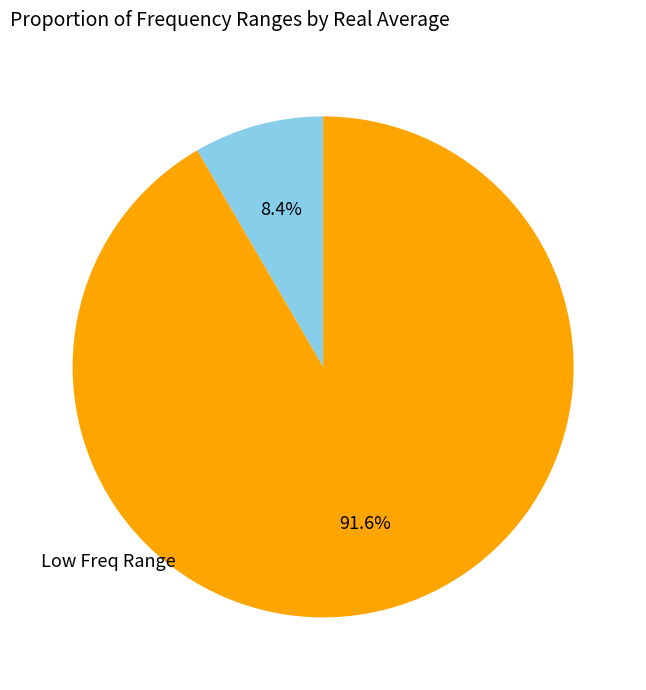

Is there a majority slice in this chart?

Yes